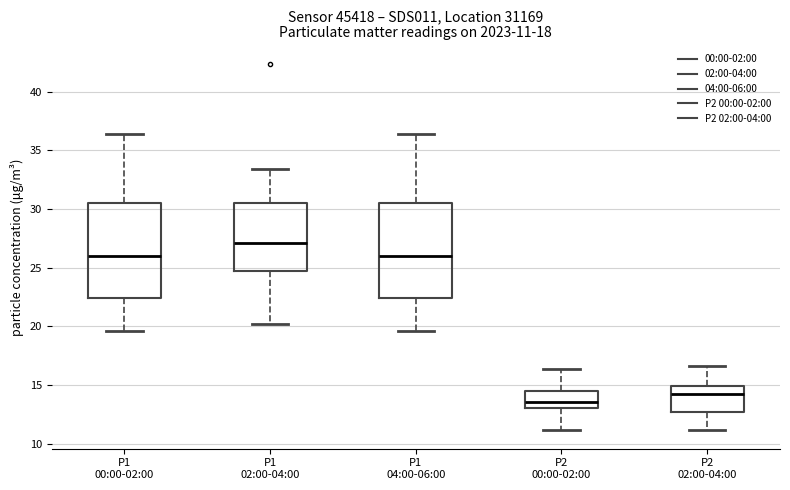

Which box has the lowest median line?

P2 00:00-02:00